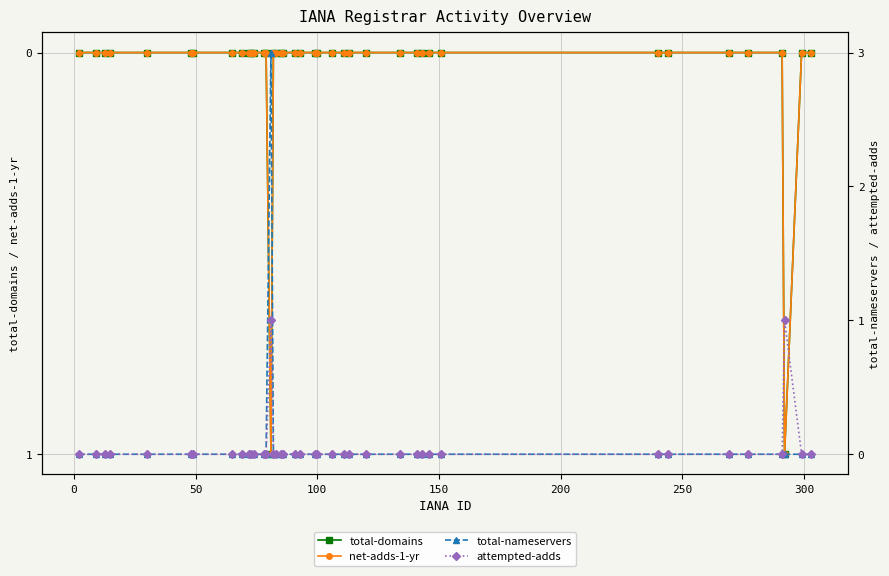

Is it true that net-adds-1-yr equals 0 at 300?

True